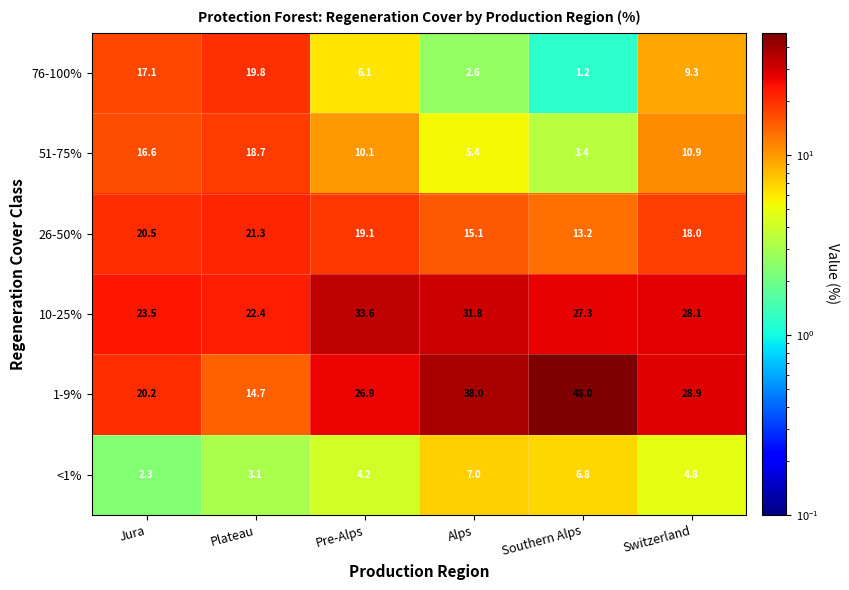

At which label does 1-9% first exceed 28?

Alps